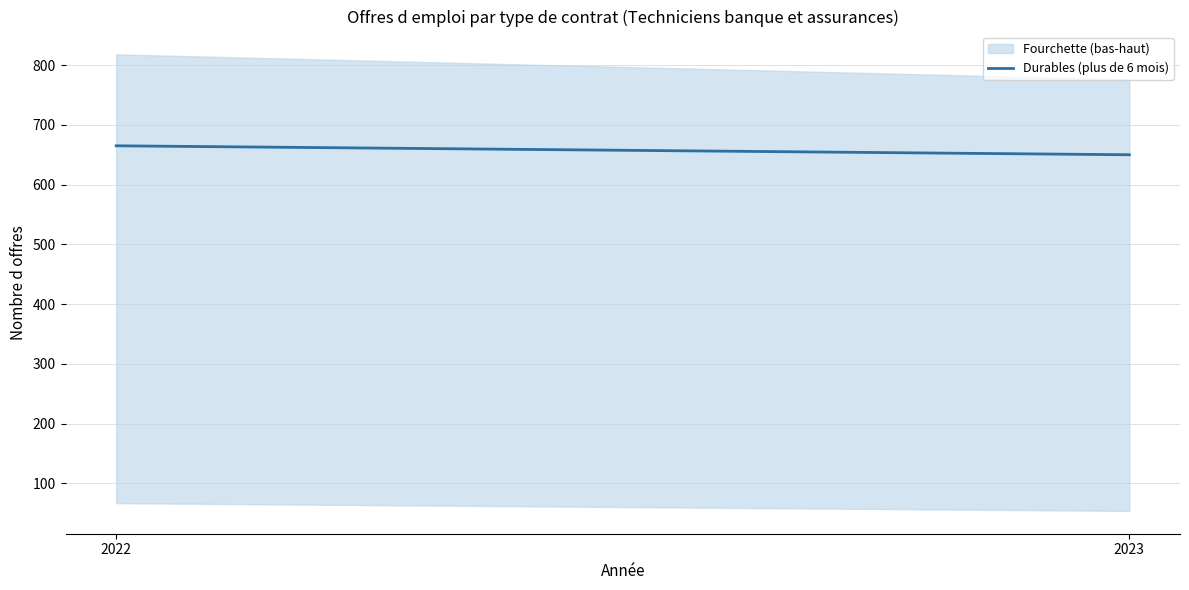

List the labels in order of value, largest first.

2022, 2023